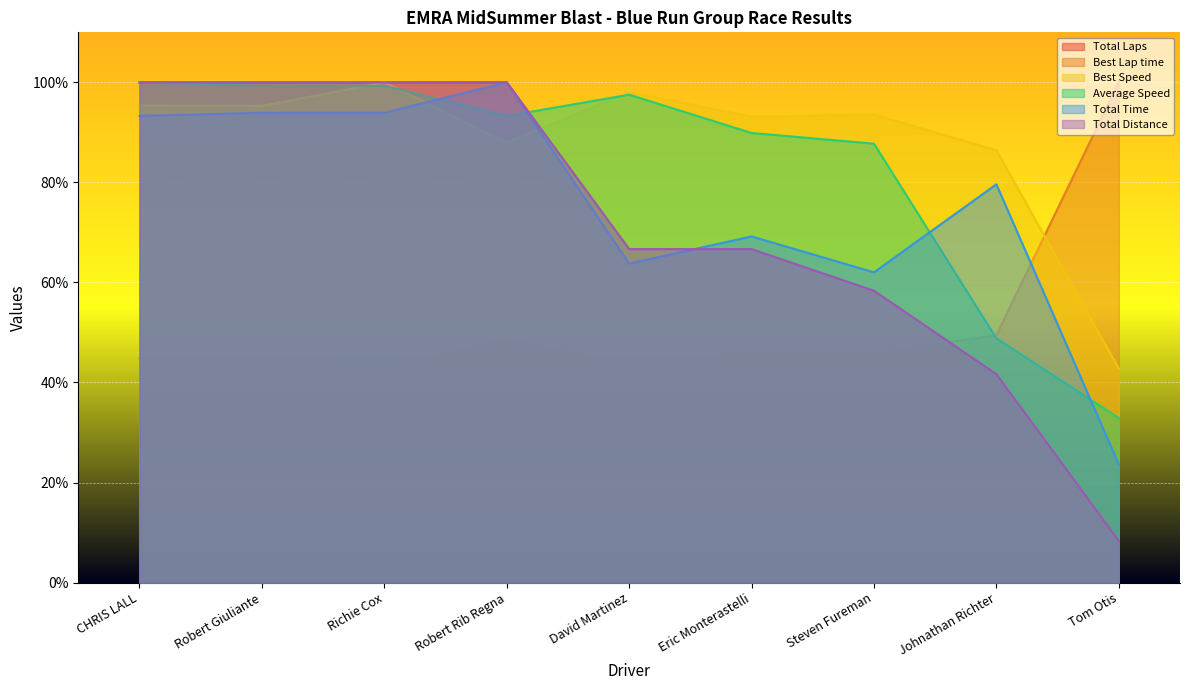

True or false: Total Distance has a value of 58.3 at Steven Fureman.

True